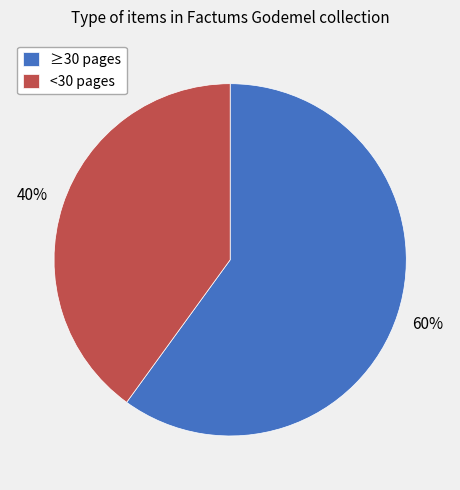

How many segments does this pie chart have?

2